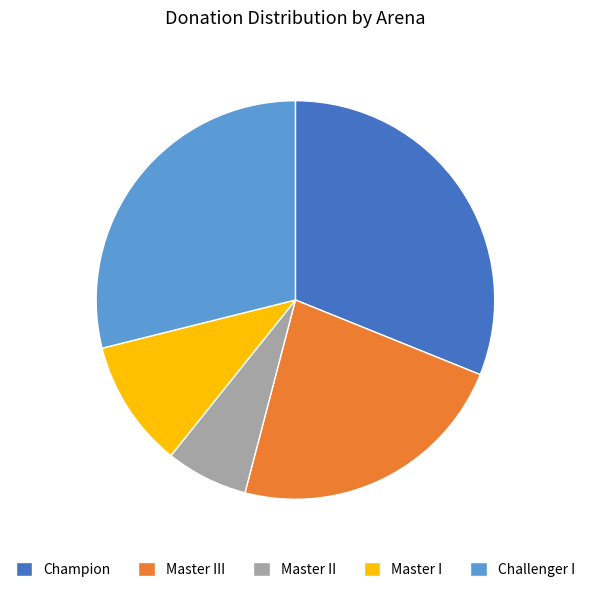

The Master II slice represents 7% of the pie. True or false?

True